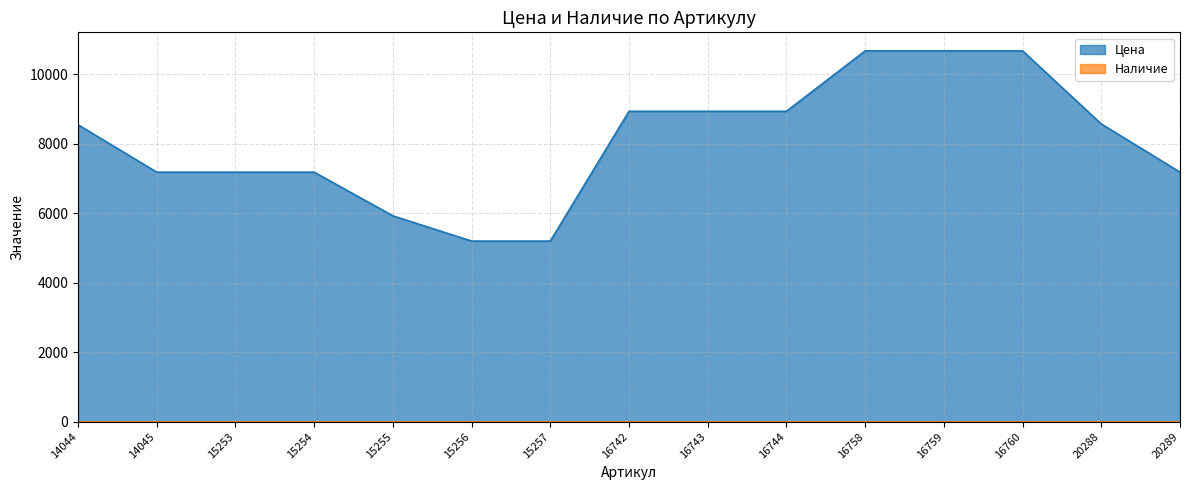

At which label does the data first exceed 8547?

16742